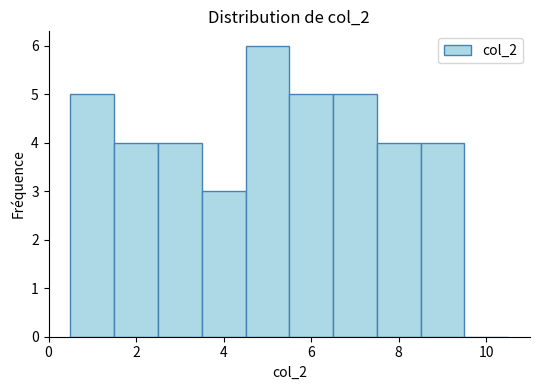

What is the height of the bar covering 1.5 to 2.5 on the x-axis? Neither the bar edges nor the heights are printed on the chart, so give them approximately, as read against the axes.

4